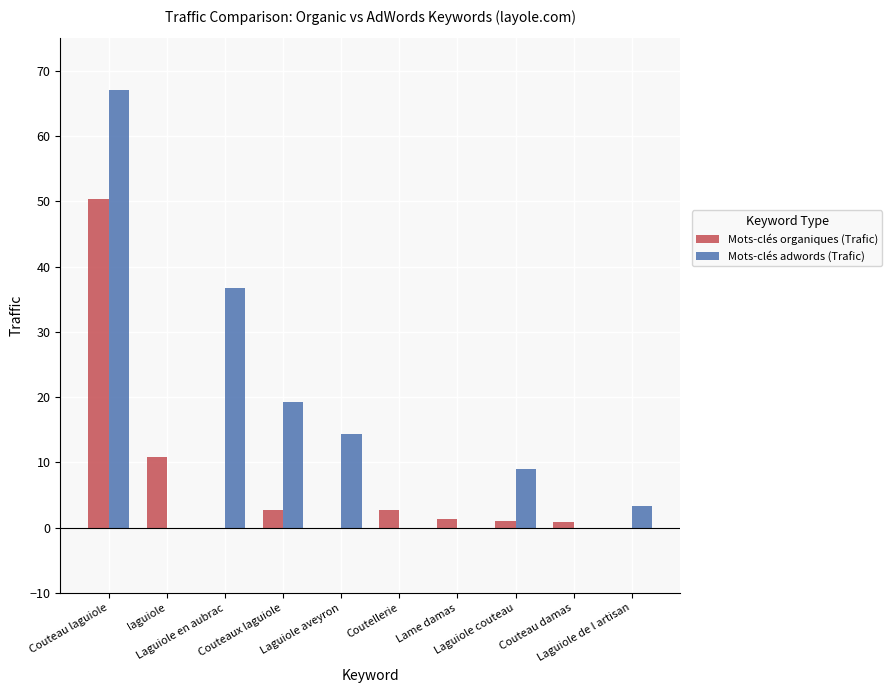

Between Couteaux laguiole and Laguiole aveyron, which series saw the biggest shift?

Mots-clés adwords (Trafic)